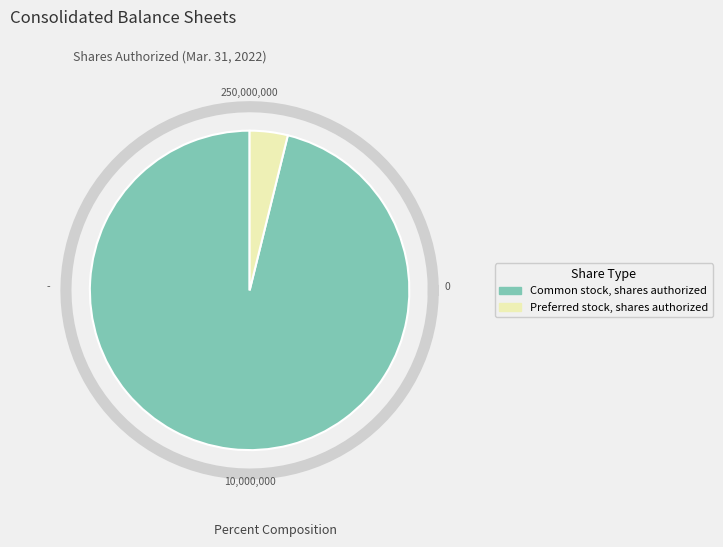

Which category has the smallest portion of the pie?

Preferred stock, shares authorized